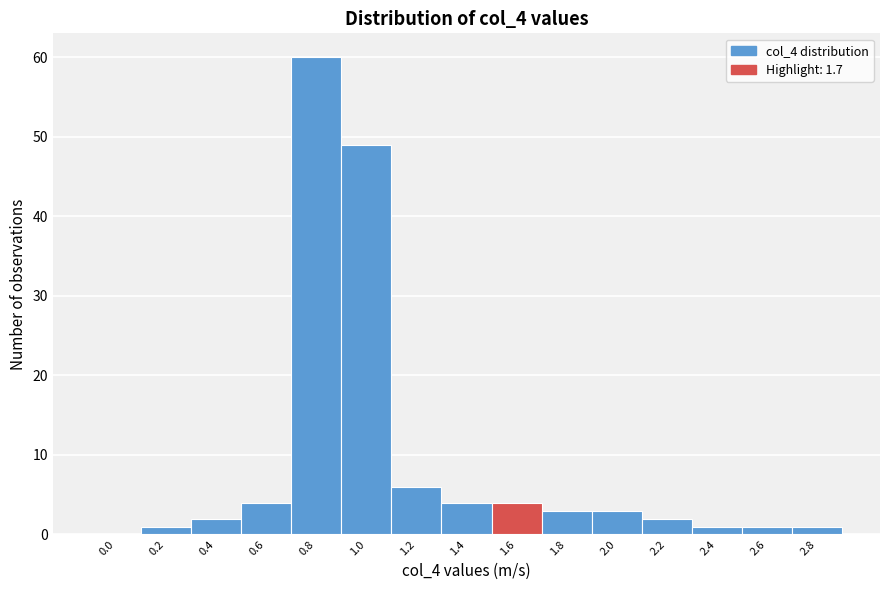

Reading left to right, extract all data points from this chart.

0.0=0	0.2=1	0.4=2	0.6=4	0.8=60	1.0=49	1.2=6	1.4=4	1.6=4	1.8=3	2.0=3	2.2=2	2.4=1	2.6=1	2.8=1